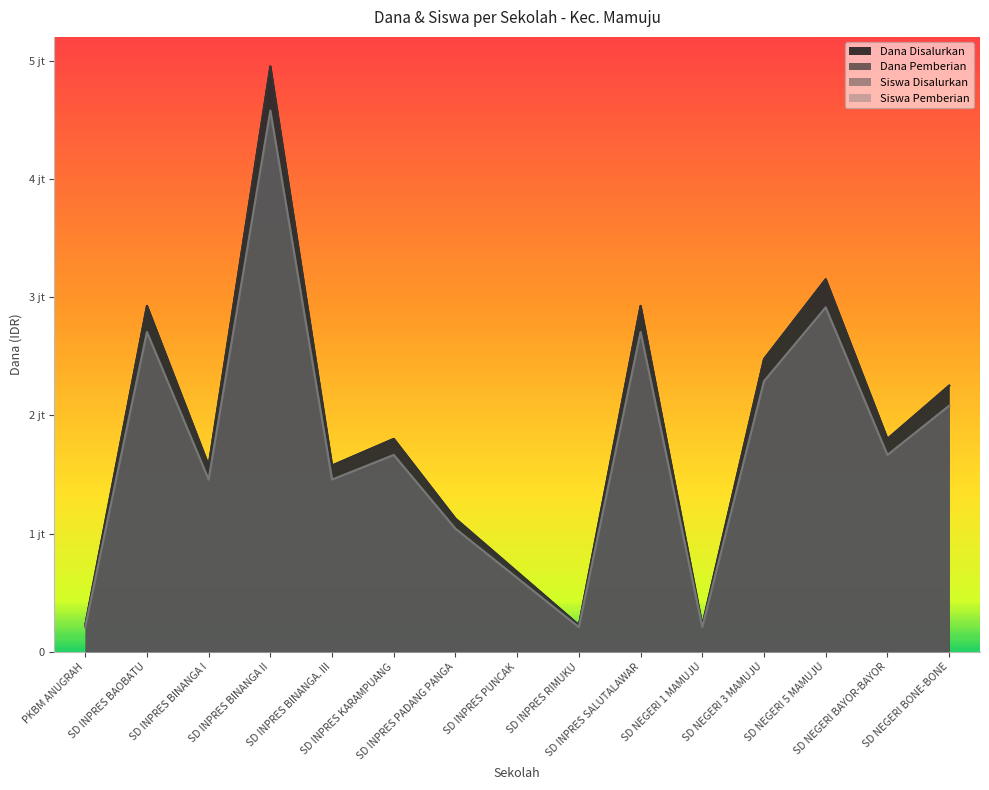

Reading left to right, what are all the values shown in this chart?

Dana Disalurkan: 225000	2925000	1575000	4950000	1575000	1800000	1125000	675000	225000	2925000	225000	2475000	3150000	1800000	2250000
Dana Pemberian: 225000	2925000	1575000	4950000	1575000	1800000	1125000	675000	225000	2925000	225000	2475000	3150000	1800000	2250000
Siswa Disalurkan: 208000	2704000	1456000	4576000	1456000	1664000	1040000	624000	208000	2704000	208000	2288000	2912000	1664000	2080000
Siswa Pemberian: 208000	2704000	1456000	4576000	1456000	1664000	1040000	624000	208000	2704000	208000	2288000	2912000	1664000	2080000